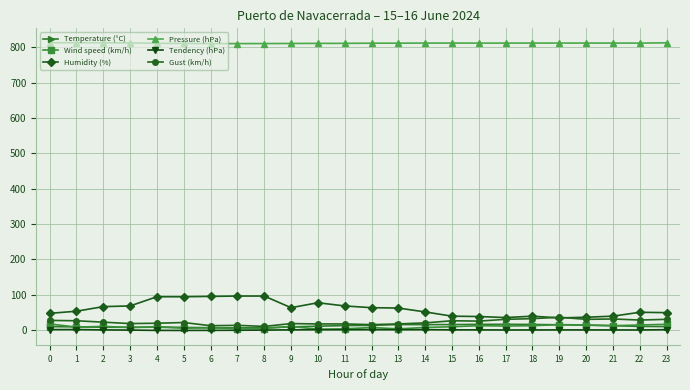

What is the greatest value displayed?

813.5